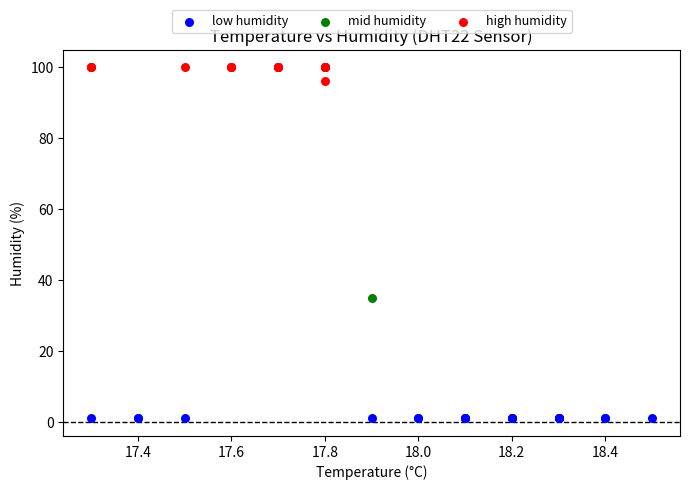

Which series contains the lowest Y value?

low humidity